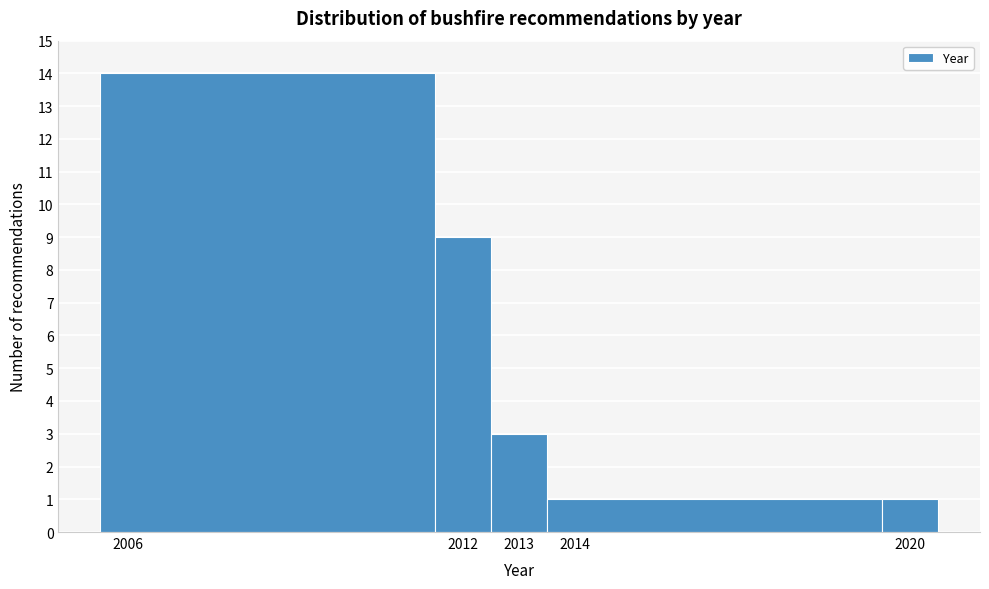

Reading left to right, list every bar in this chart as the range it spans on the x-axis followed by its height. The values are not printed on the chart, so give them approximately, as read against the axis.

2005.5 to 2011.5: 14
2011.5 to 2012.5: 9
2012.5 to 2013.5: 3
2013.5 to 2019.5: 1
2019.5 to 2020.5: 1